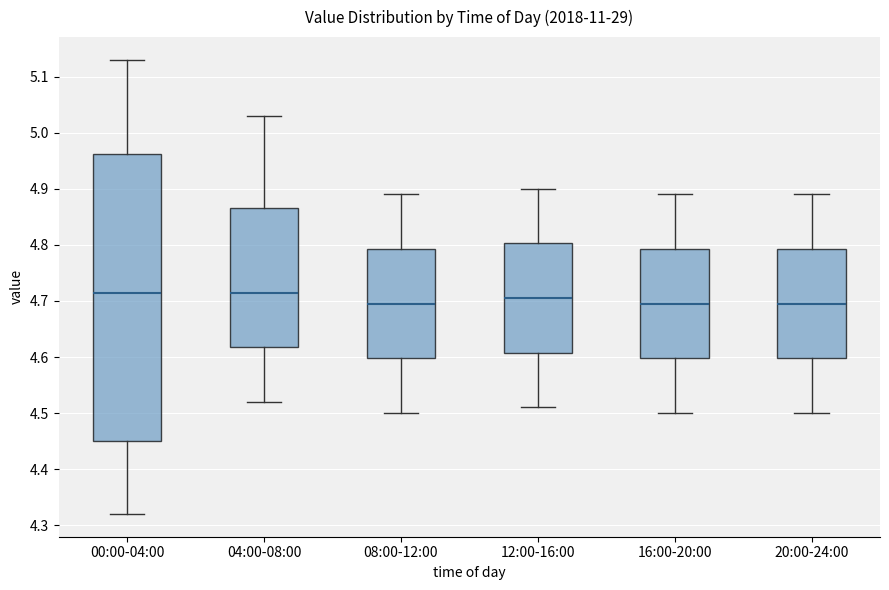

Comparing the boxes themselves (not the whiskers), which one is the tallest?

00:00-04:00